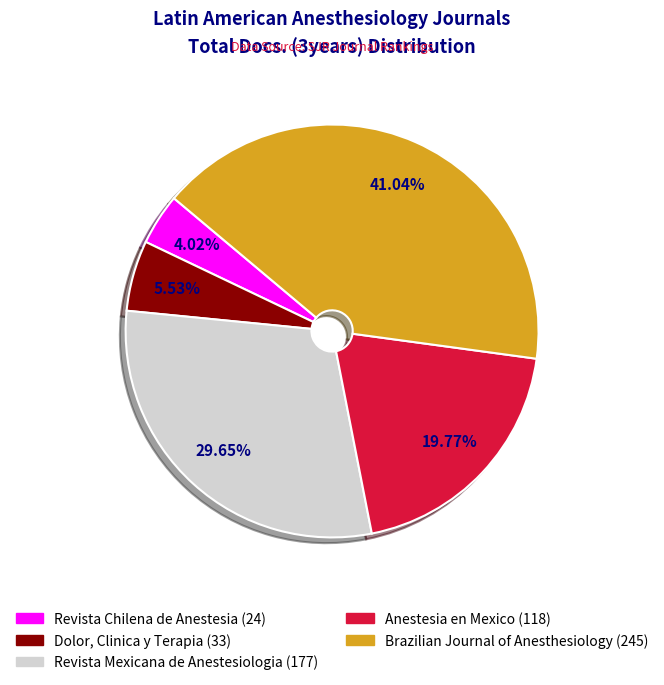

Is there a majority slice in this chart?

No